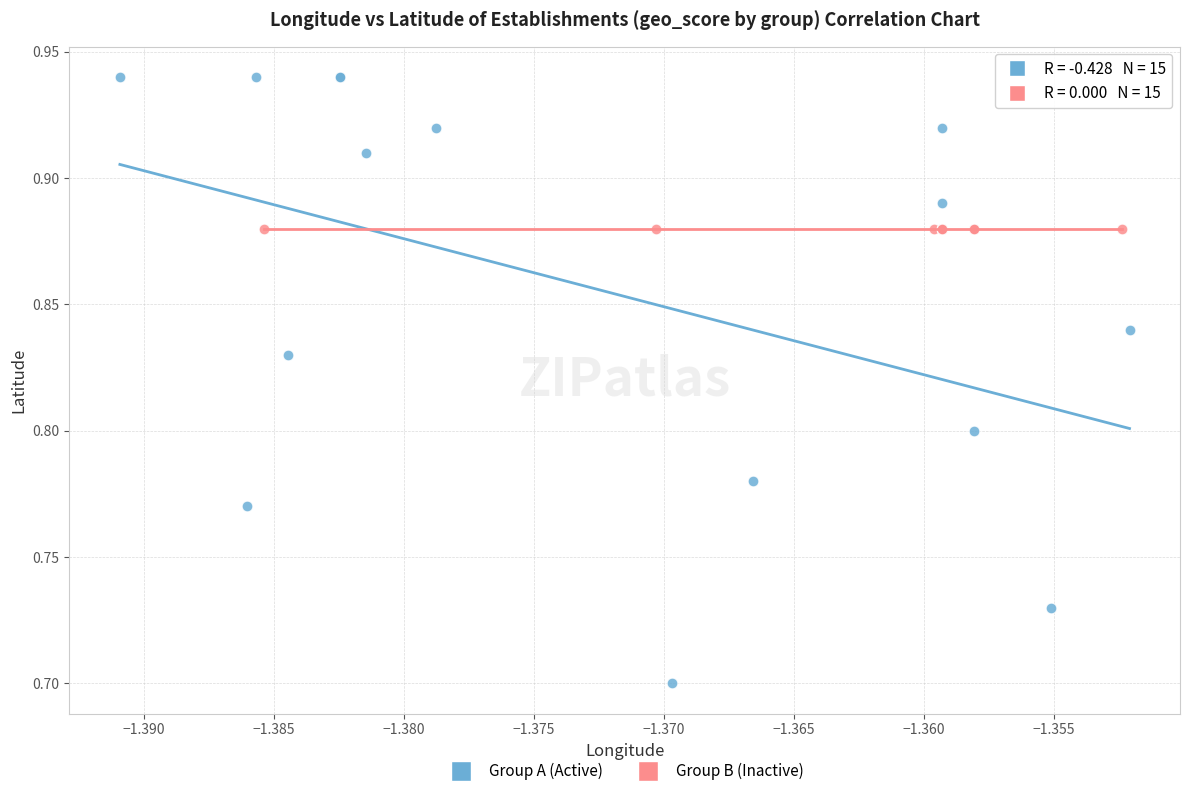

Which series contains the lowest Y value?

Group A (Active)